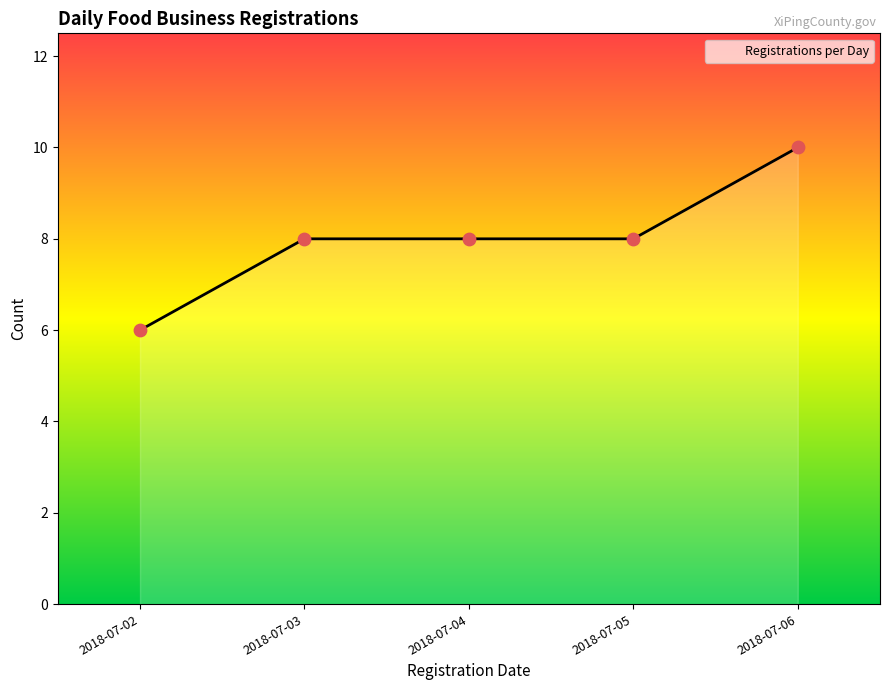

What is the ratio of the value at 2018-07-05 to the value at 2018-07-03?

1.0